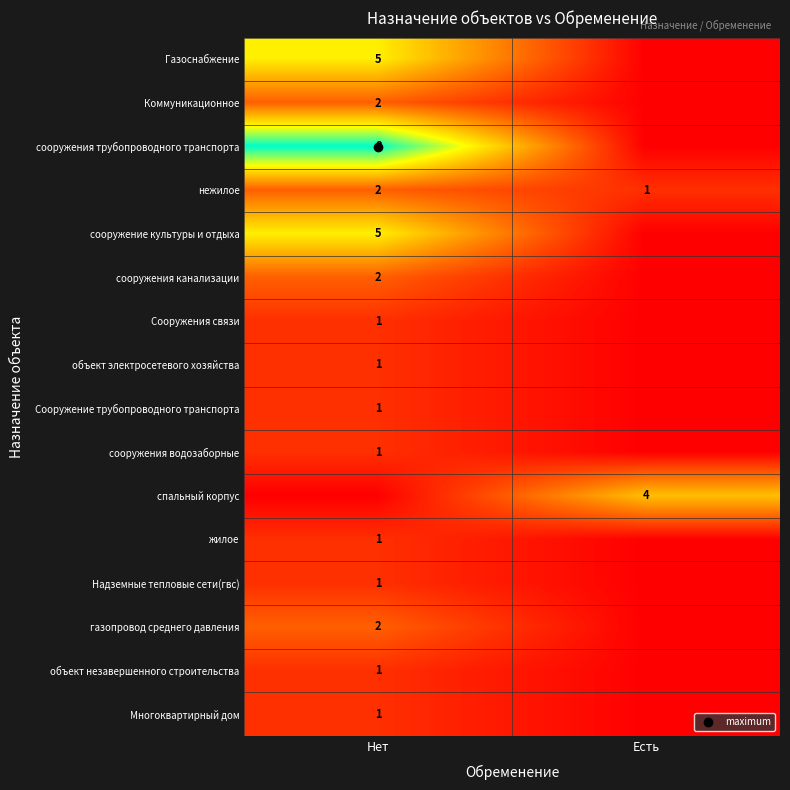

What is the sum of all сооружения трубопроводного транспорта values?

8